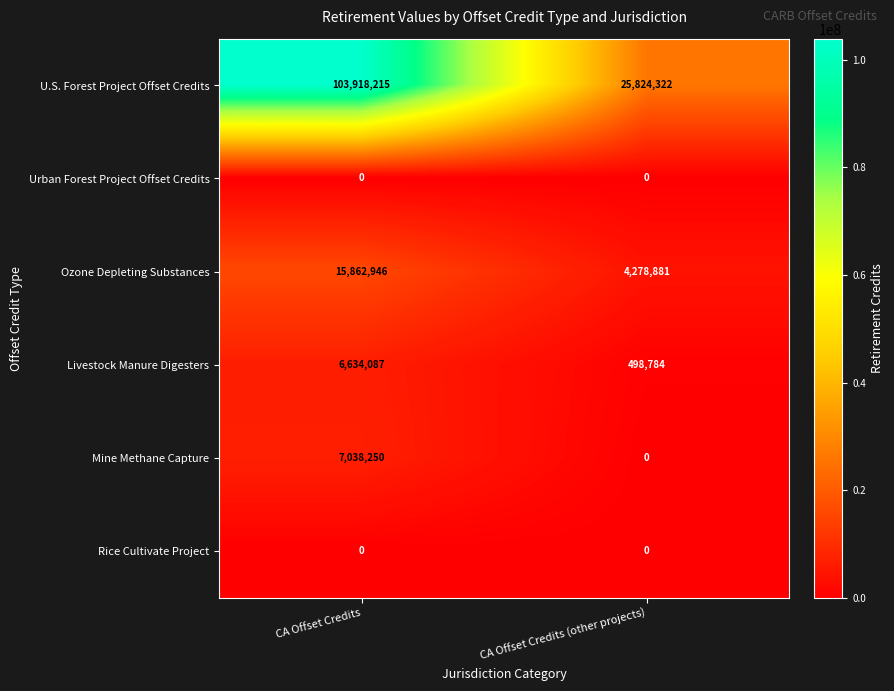

Which series changed the most between CA Offset Credits and CA Offset Credits (other projects)?

U.S. Forest Project Offset Credits